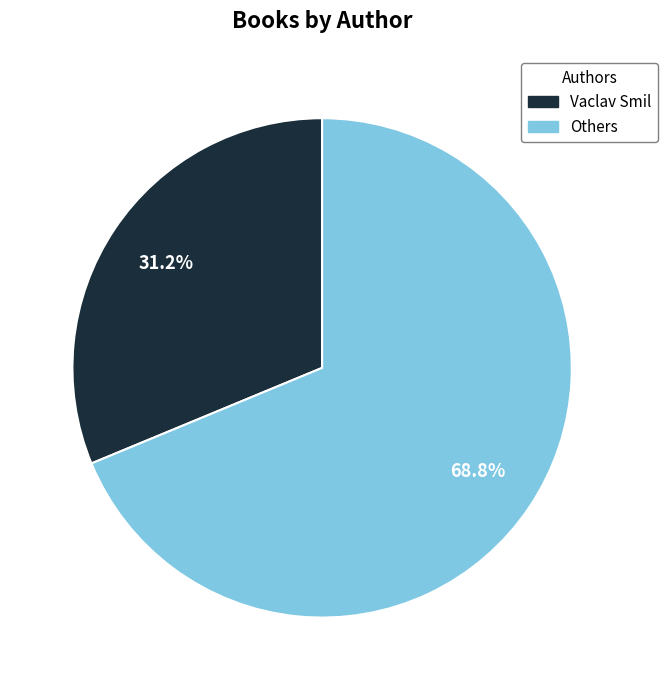

Does any single category account for the majority?

Yes